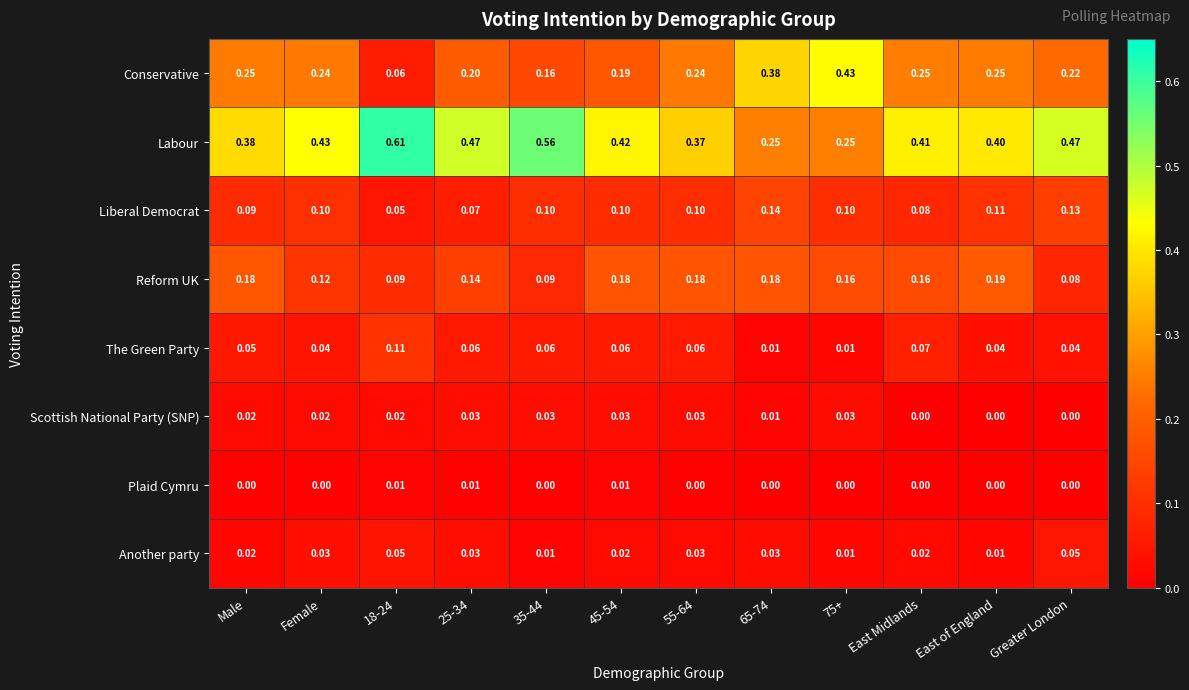

Which series changed the most between 65-74 and 75+?

Conservative